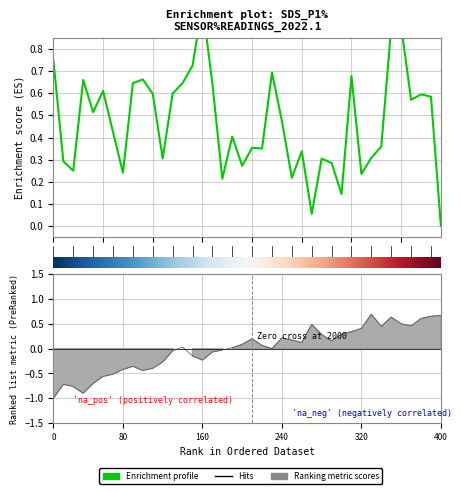

What is the difference between the maximum and minimum values?

1.0